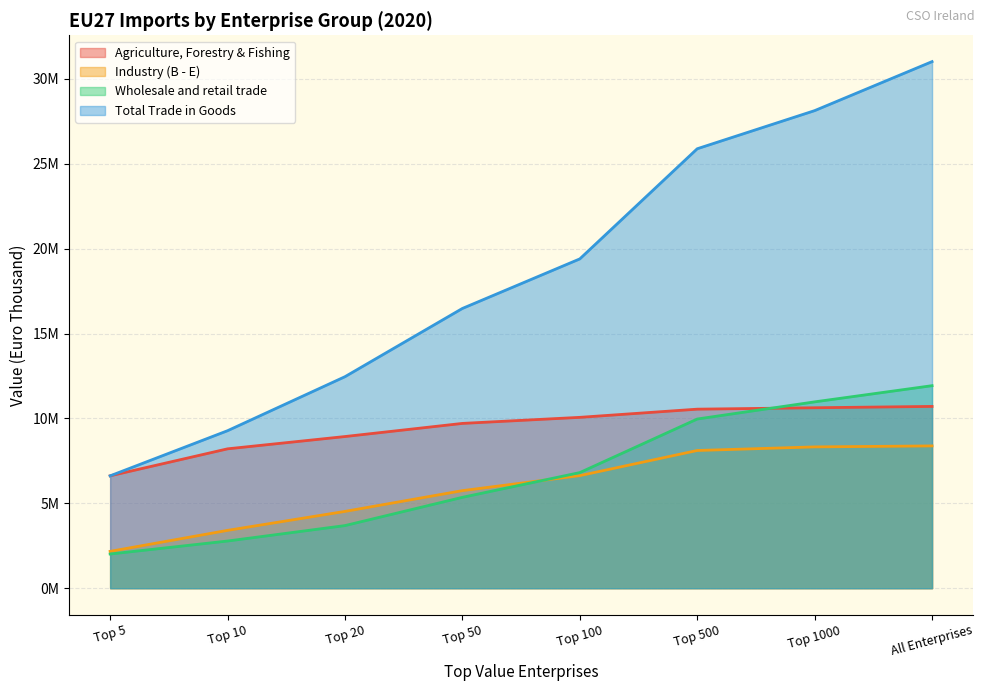

Reading left to right, what are all the values shown in this chart?

Agriculture, Forestry & Fishing: Top 5=6618568.6	Top 10=8208461.2	Top 20=8932760.0	Top 50=9706030.5	Top 100=10063152.0	Top 500=10545080.7	Top 1000=10628405.7	All Enterprises=10707040.1
Industry (B - E): Top 5=2168904.4	Top 10=3406136.6	Top 20=4523135.6	Top 50=5746089.6	Top 100=6630493.2	Top 500=8110791.3	Top 1000=8322835.3	All Enterprises=8380906.2
Wholesale and retail trade: Top 5=2012969.9	Top 10=2778239.2	Top 20=3687359.1	Top 50=5351957.4	Top 100=6809173.4	Top 500=9964701.0	Top 1000=10975274.7	All Enterprises=11928755.5
Total Trade in Goods: Top 5=6618568.6	Top 10=9276229.6	Top 20=12458092.6	Top 50=16477477.7	Top 100=19396314.9	Top 500=25884208.0	Top 1000=28129981.1	All Enterprises=31016701.8